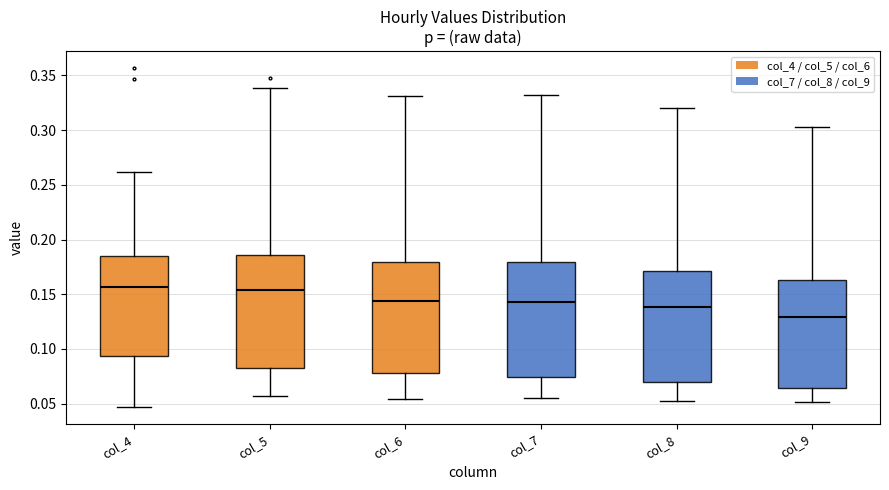

Reading left to right, transcribe this box plot: for each box, give where its median line is, the range the box spans, and where its two whiskers end, as read against the y-axis. The values are not printed on the chart, so give them approximately, as read against the axis.

col_4: median 0.155, box 0.095 to 0.185, whiskers 0.045 to 0.260
col_5: median 0.155, box 0.085 to 0.185, whiskers 0.055 to 0.340
col_6: median 0.145, box 0.080 to 0.180, whiskers 0.055 to 0.330
col_7: median 0.145, box 0.075 to 0.180, whiskers 0.055 to 0.330
col_8: median 0.140, box 0.070 to 0.170, whiskers 0.050 to 0.320
col_9: median 0.130, box 0.065 to 0.165, whiskers 0.050 to 0.300